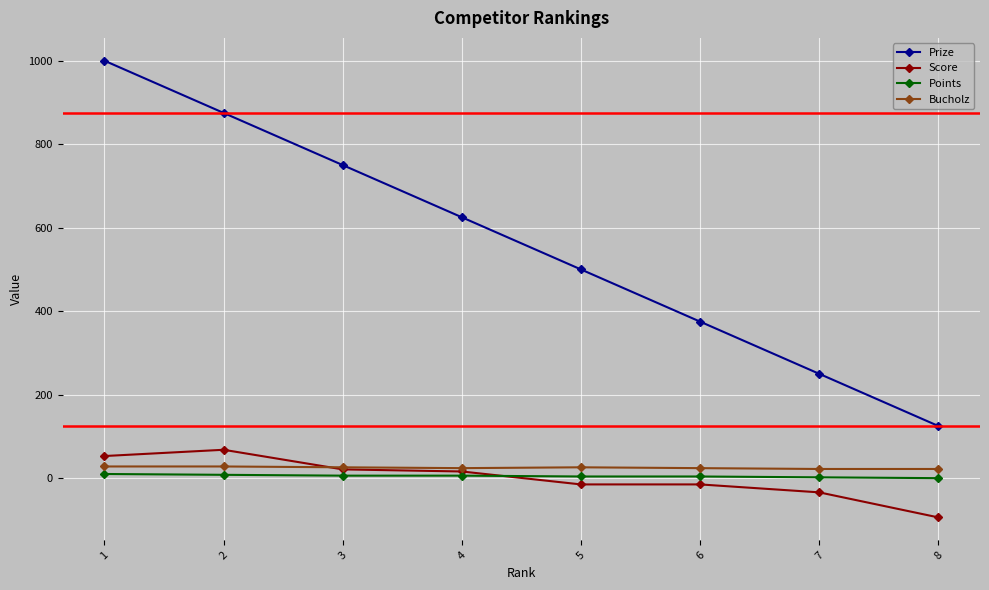

What are all the series names shown in the legend?

Prize, Score, Points, Bucholz